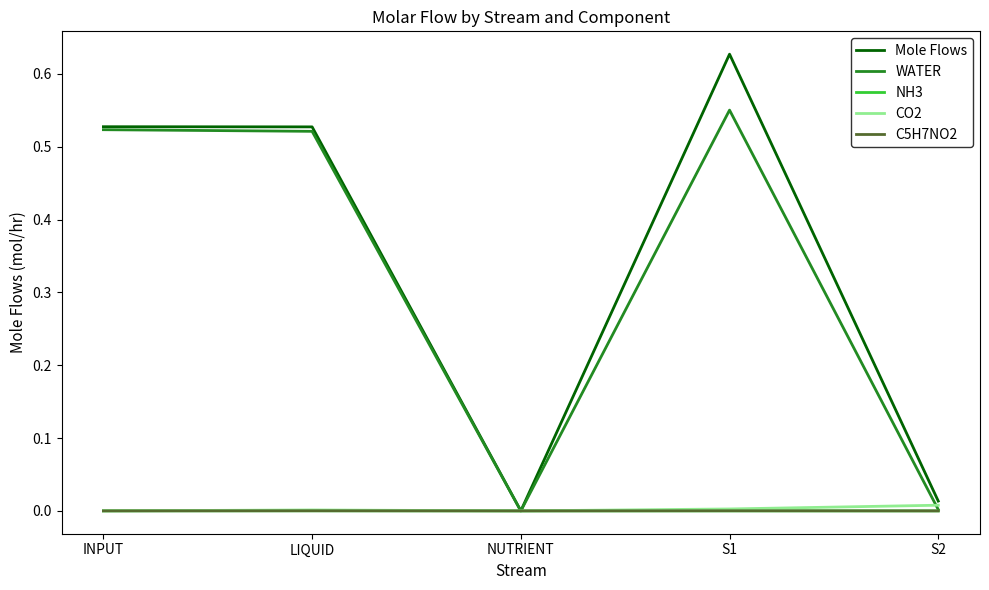

Does the chart display data point markers on the line(s)?

No